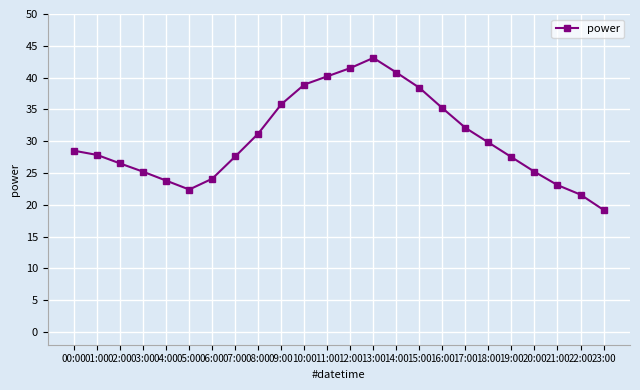

What value does the data have at 21:00?

23.1